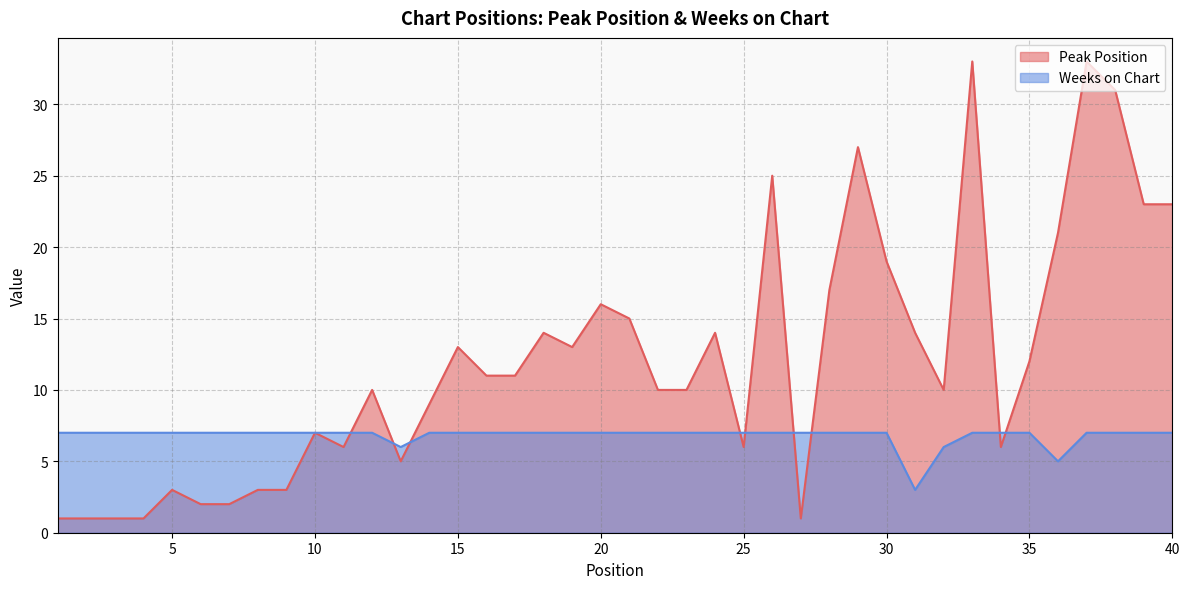

Rank the series by their average value, from lowest to highest.

Weeks on Chart, Peak Position